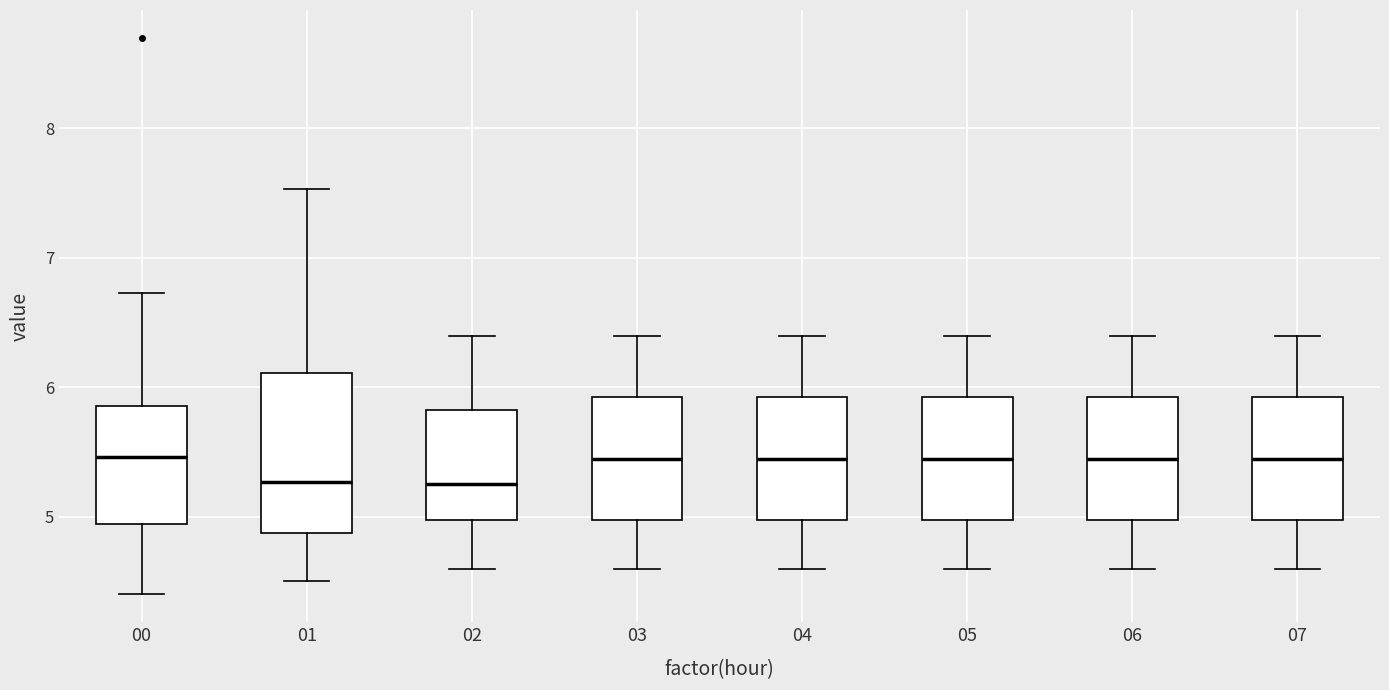

Which box is the tallest, from its lower edge to its upper edge?

01